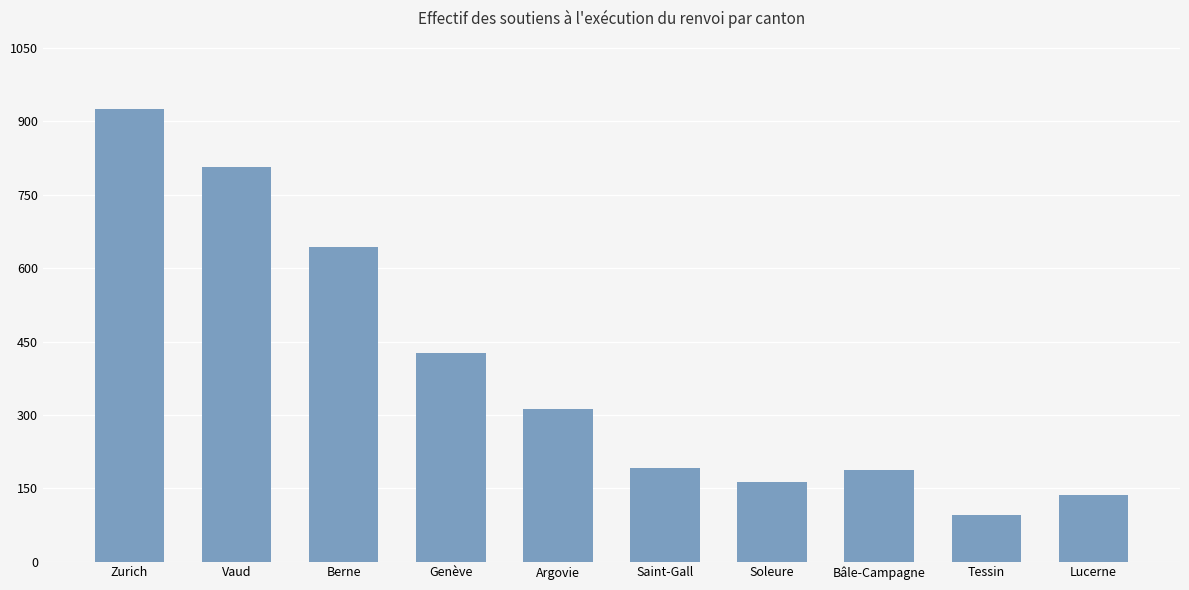

Which label corresponds to the smallest value in the chart?

Tessin